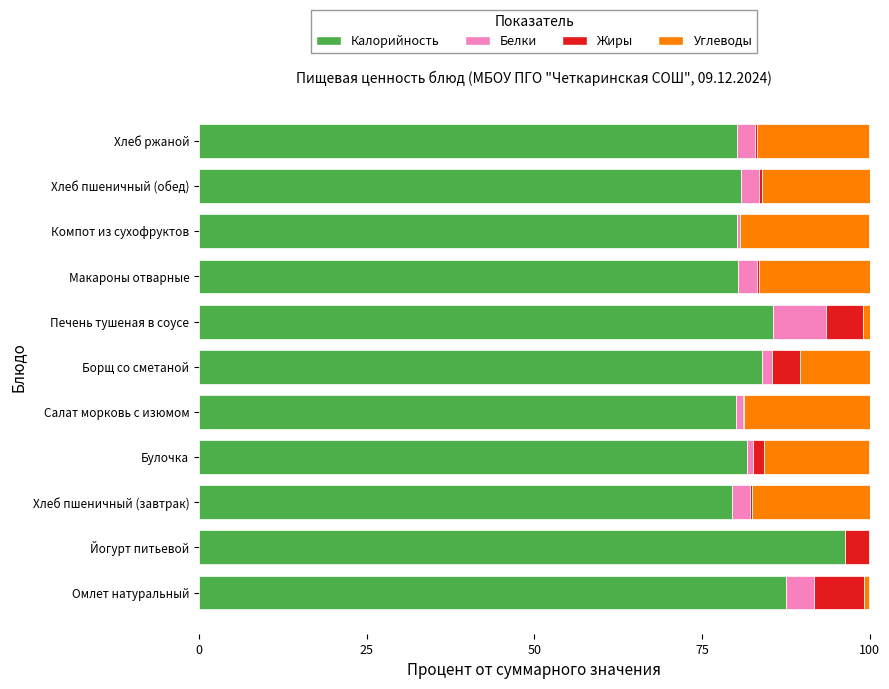

What is the maximum value for Калорийность?

96.3